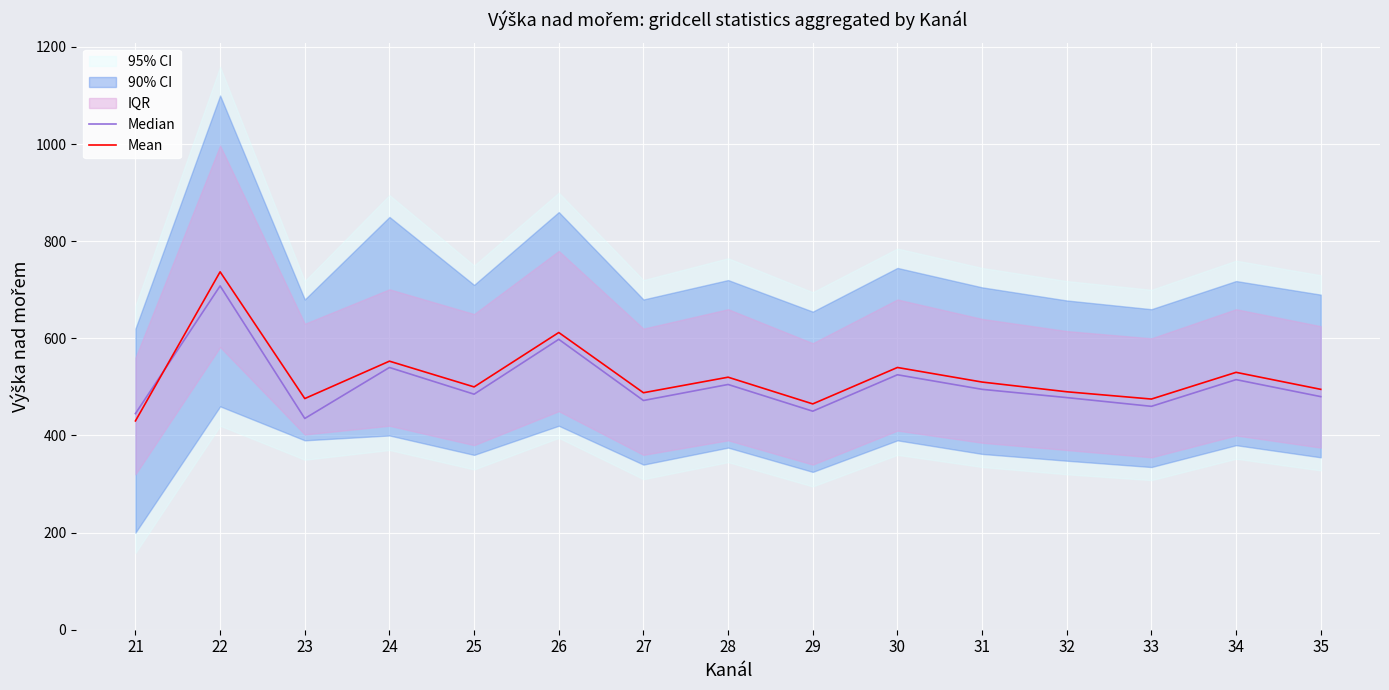

How many values in the Mean series are below 500?

7